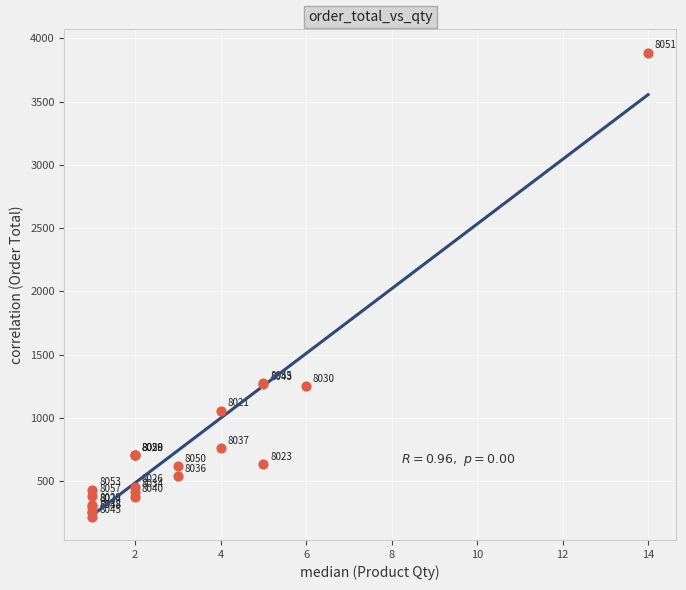

What Y value in the scatter plot is closest to 2053?

1278